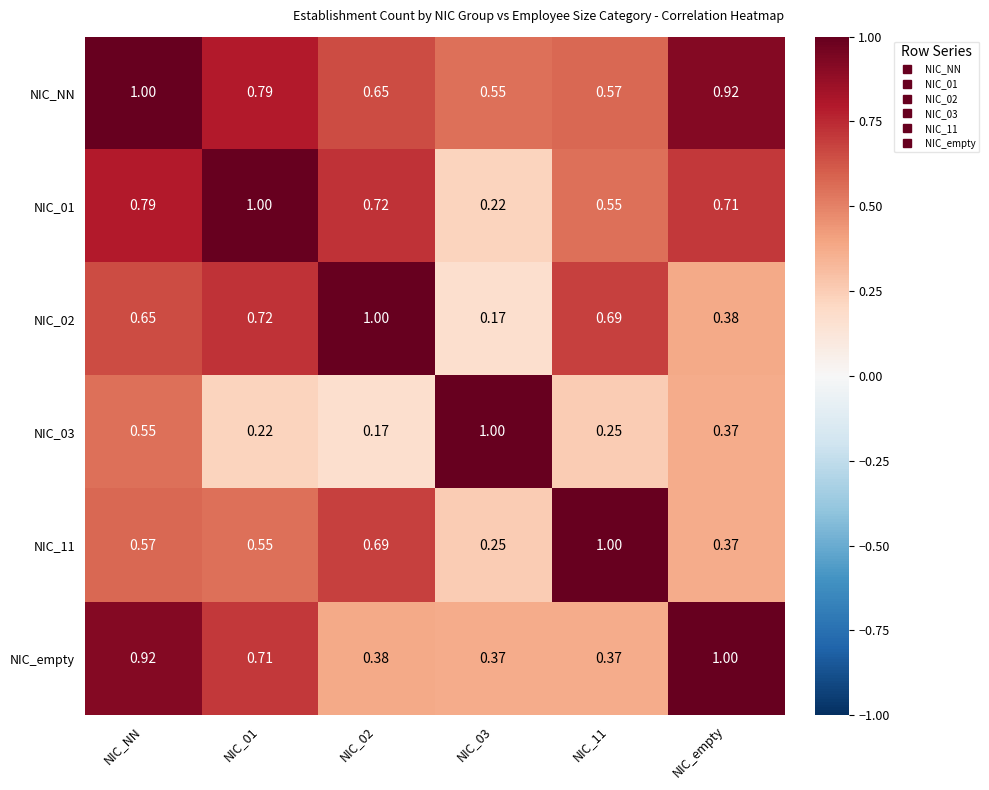

At which category is the sum across all series the highest?

NIC_NN